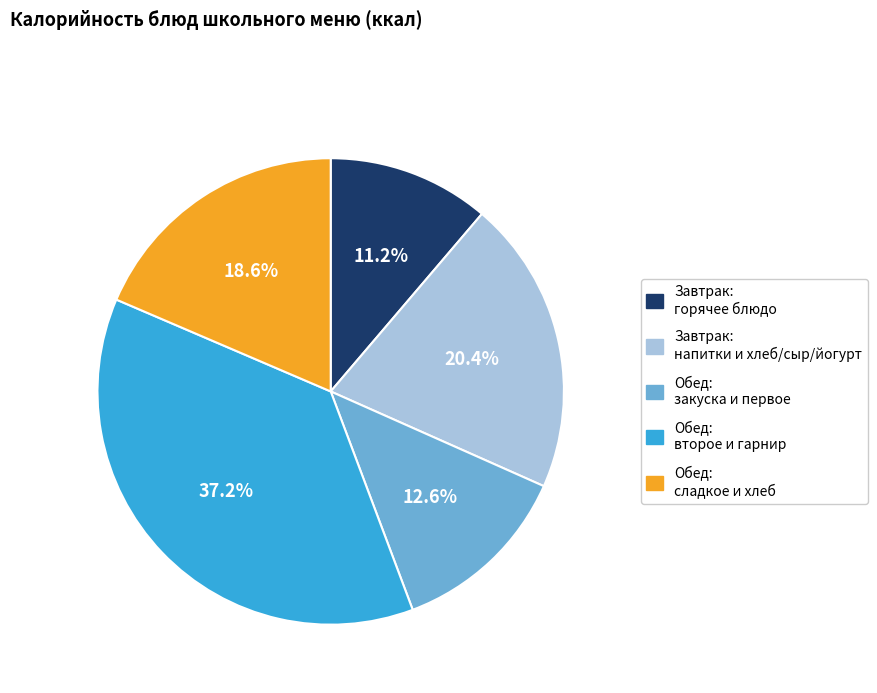

How many slices are in this pie chart?

5